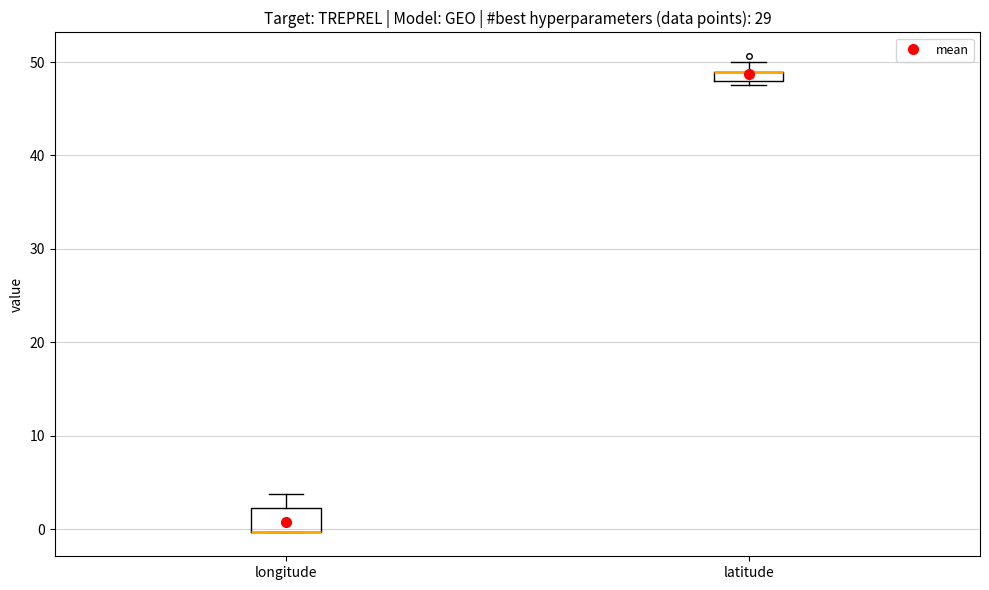

Which box is the tallest, from its lower edge to its upper edge?

longitude